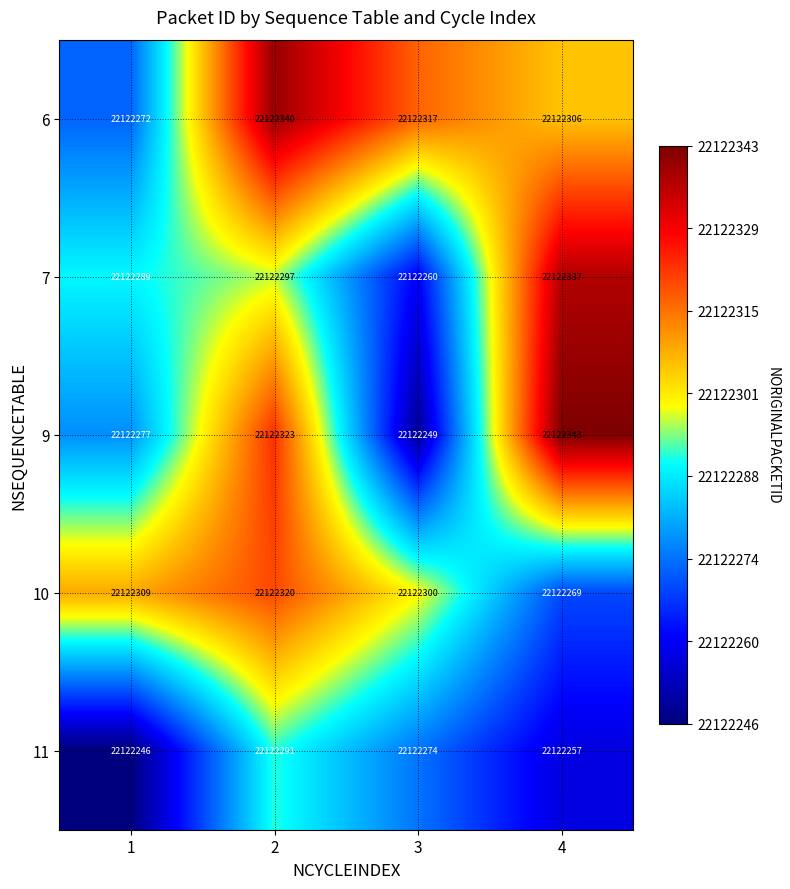

Reading left to right, list all the values displayed in this chart.

6: 22122272	22122340	22122317	22122306
7: 22122289	22122297	22122260	22122337
9: 22122277	22122323	22122249	22122343
10: 22122309	22122320	22122300	22122269
11: 22122246	22122291	22122274	22122257